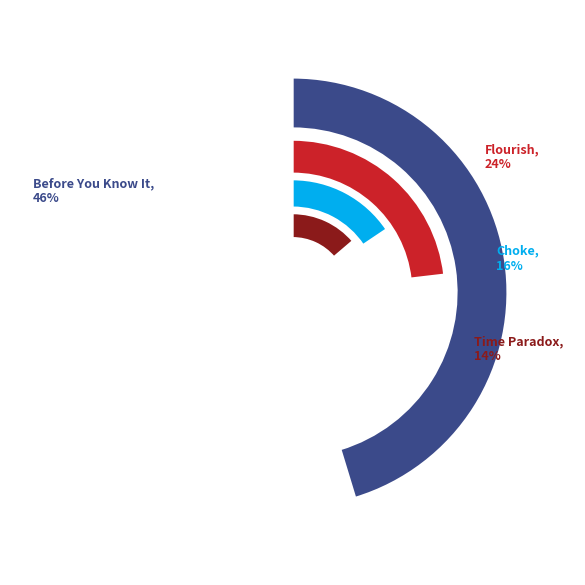

Combined, do Flourish and Before You Know It account for over 50%?

Yes